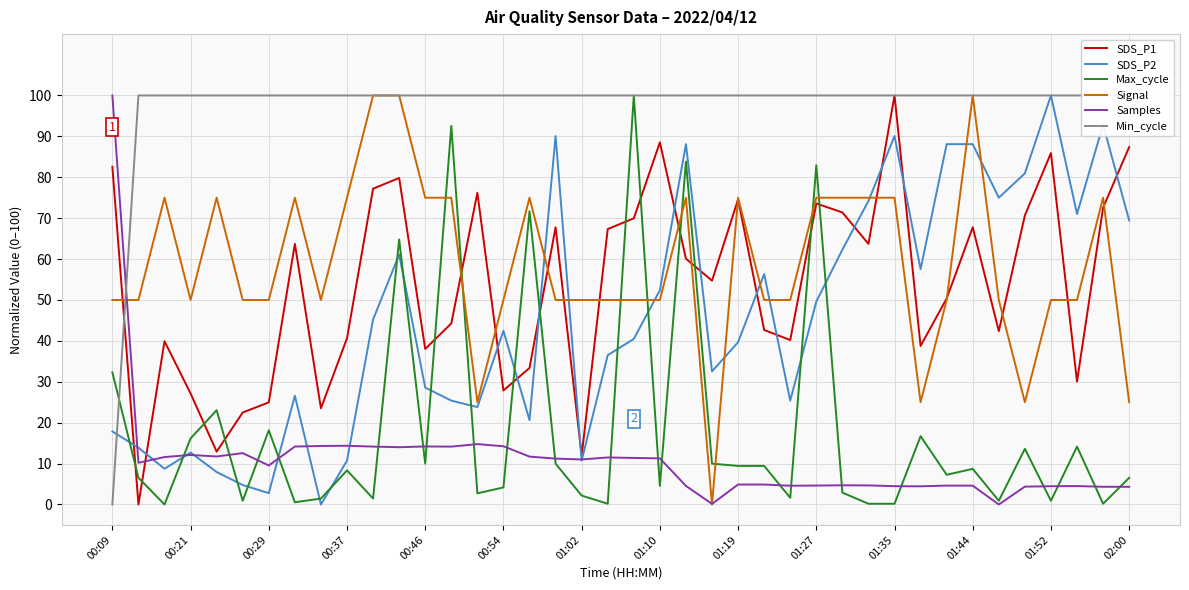

What is the maximum value for SDS_P2?

100.0